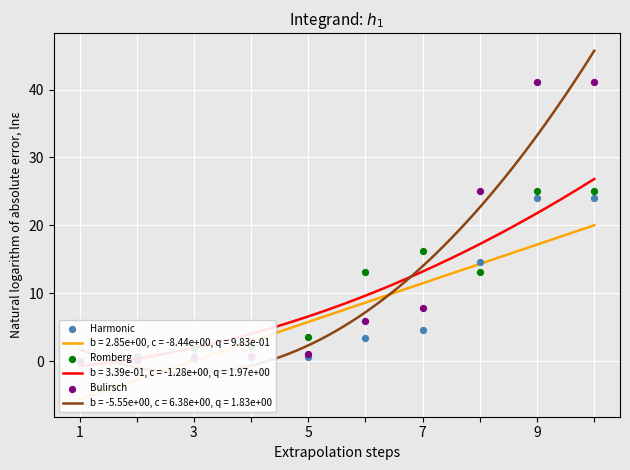

At how many categories does at least one series exceed 24?

3